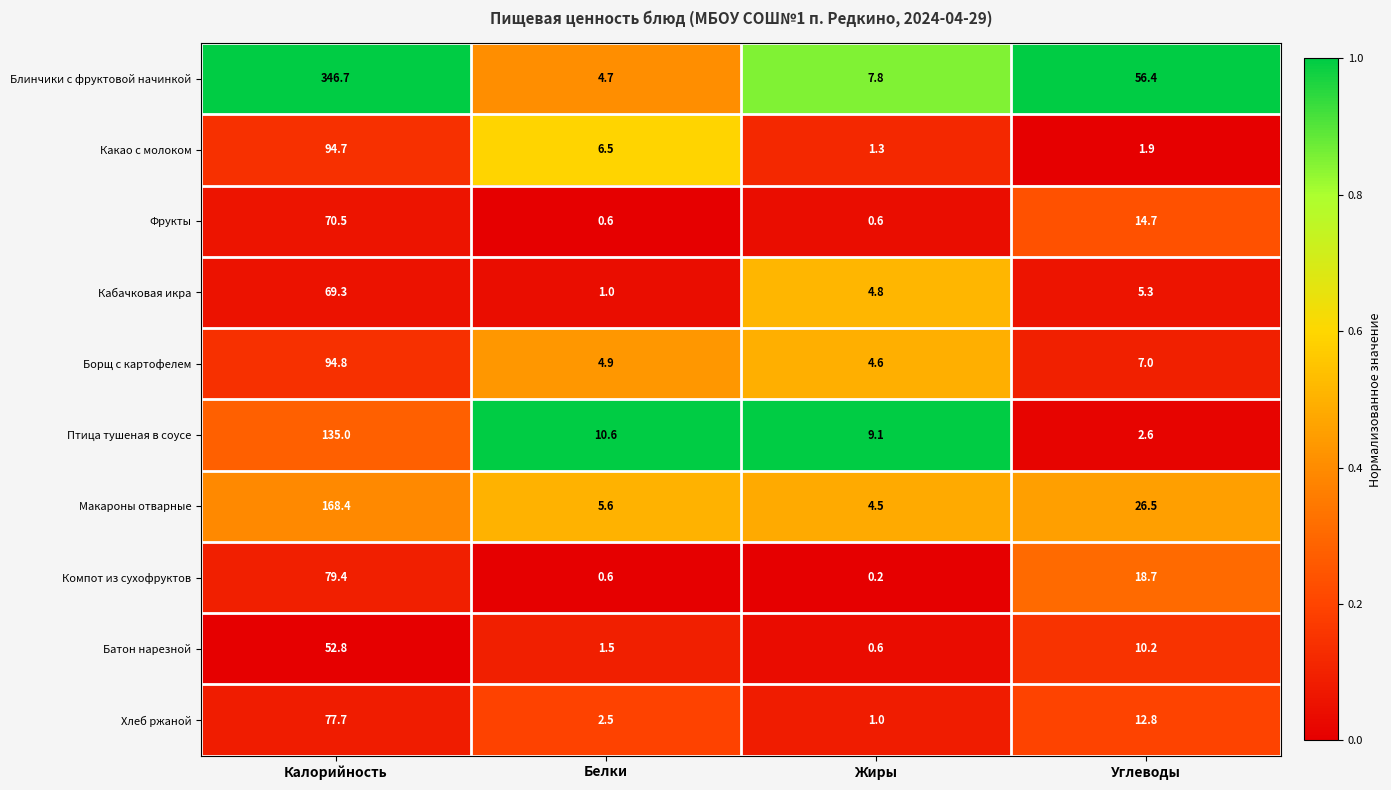

What is the lowest value of the Борщ с картофелем series?

4.6